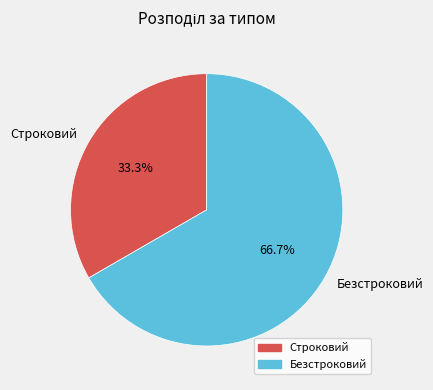

True or false: Безстроковий accounts for 67% of the total.

True